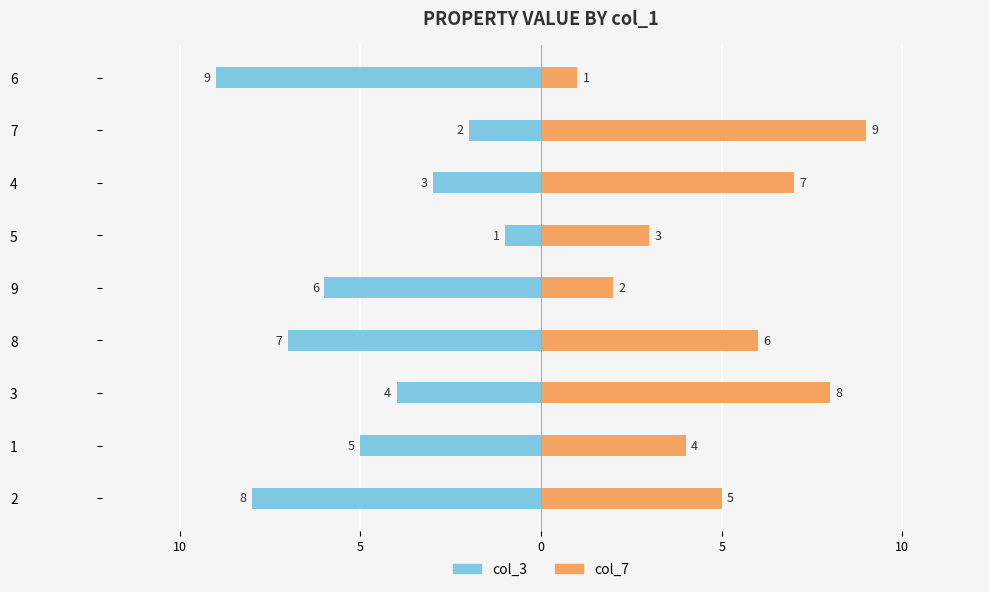

Which series has the largest range (max minus min)?

col_3